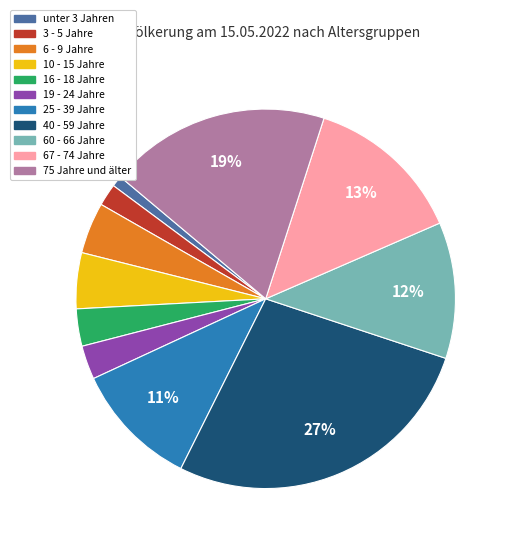

Is the sum of unter 3 Jahren and 6 - 9 Jahre greater than half?

No